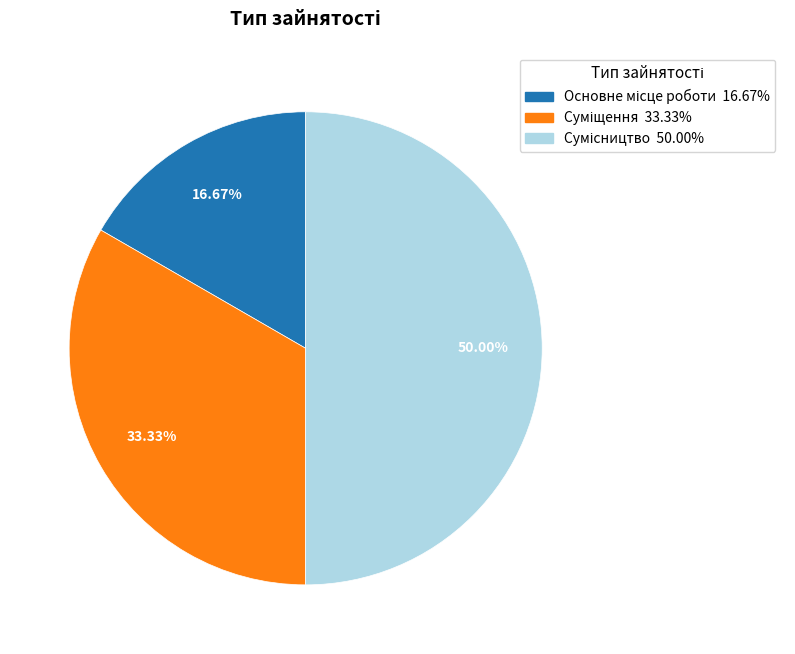

Is Основне місце роботи the majority of the pie?

No